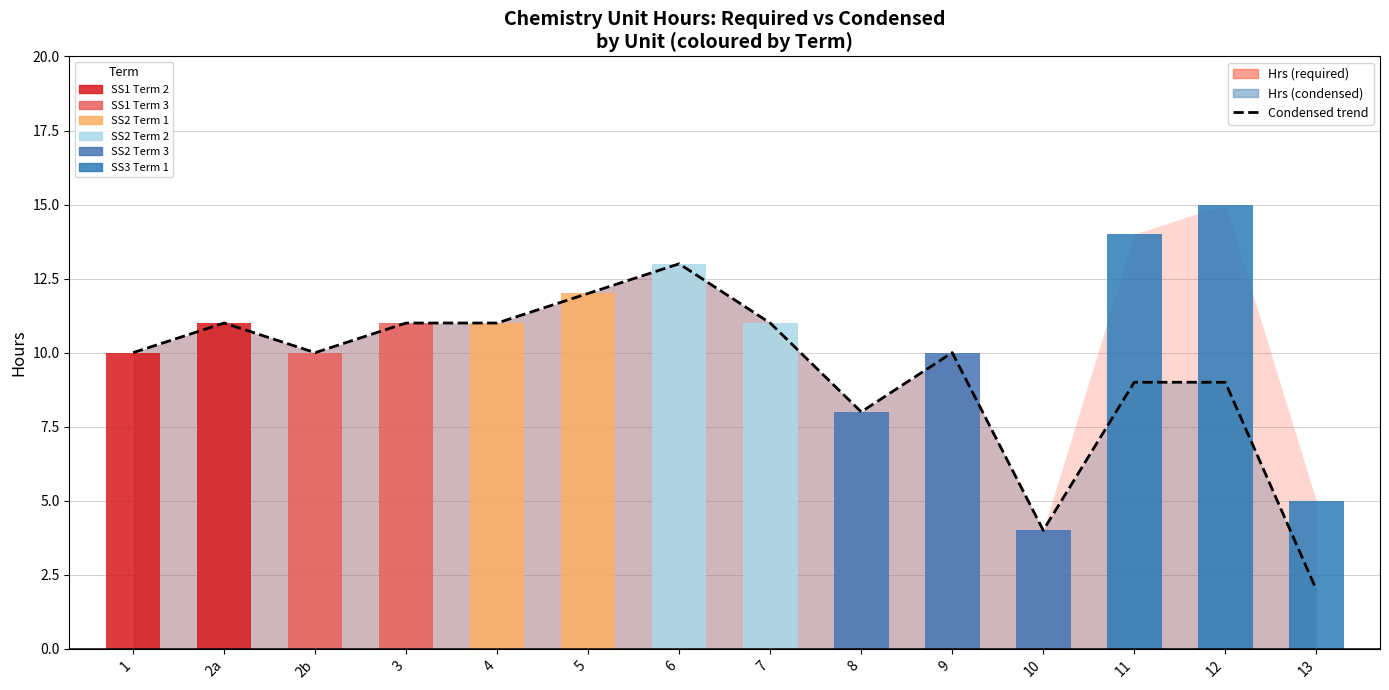

What is the label of the 13th bar from the left?

12